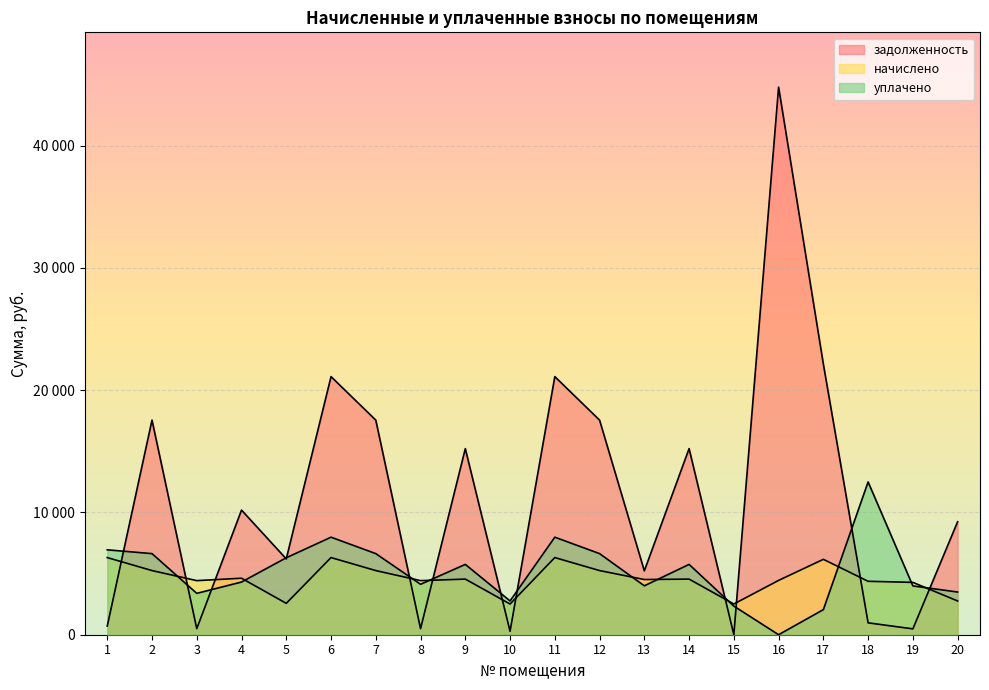

What is the value of the уплачено point at the 5th from the left?

6292.1